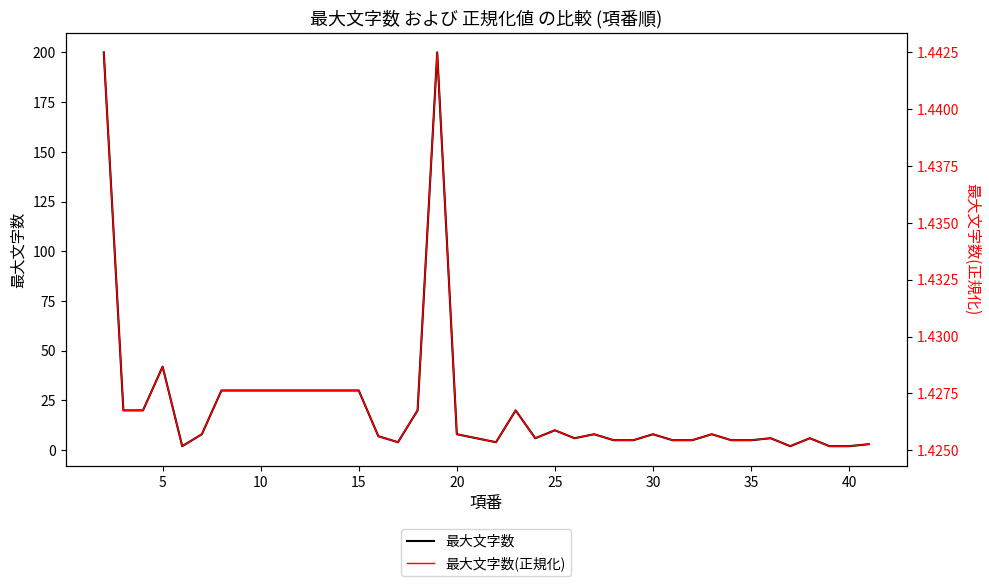

Does the chart display data point markers on the line(s)?

No